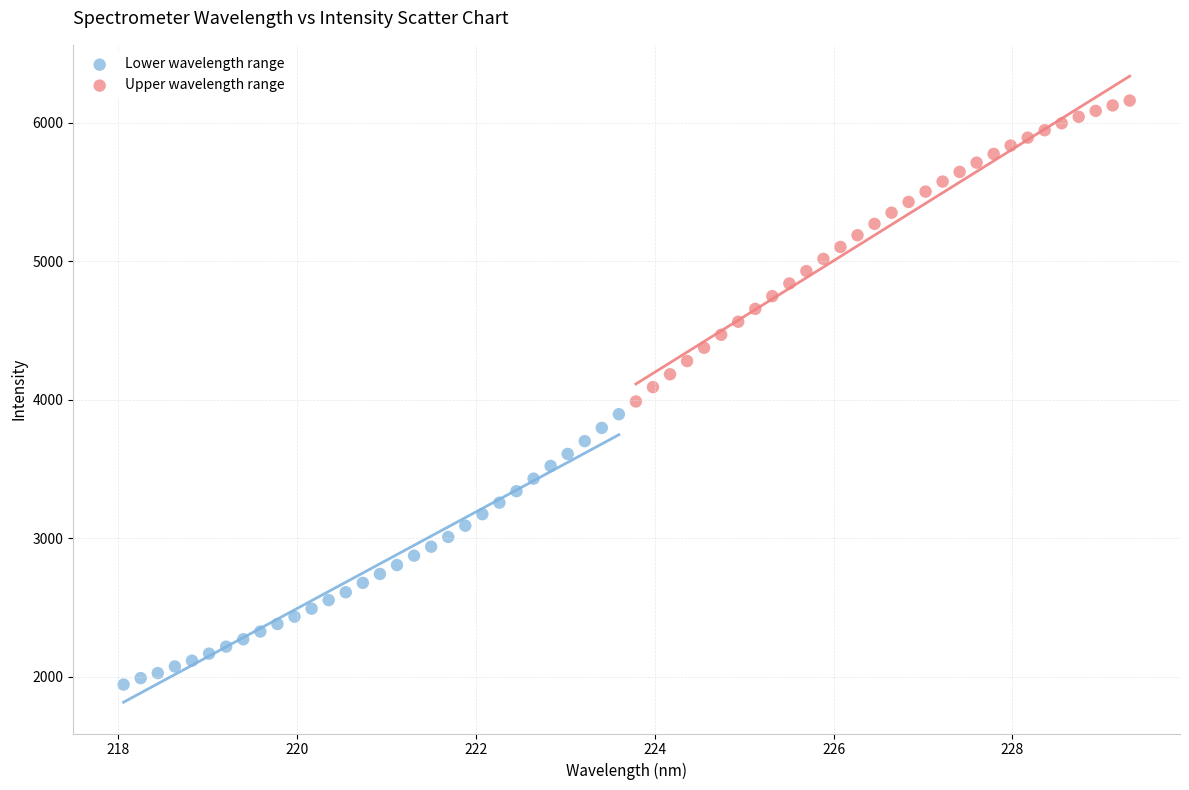

What are all the series names shown in the legend?

Lower wavelength range, Upper wavelength range